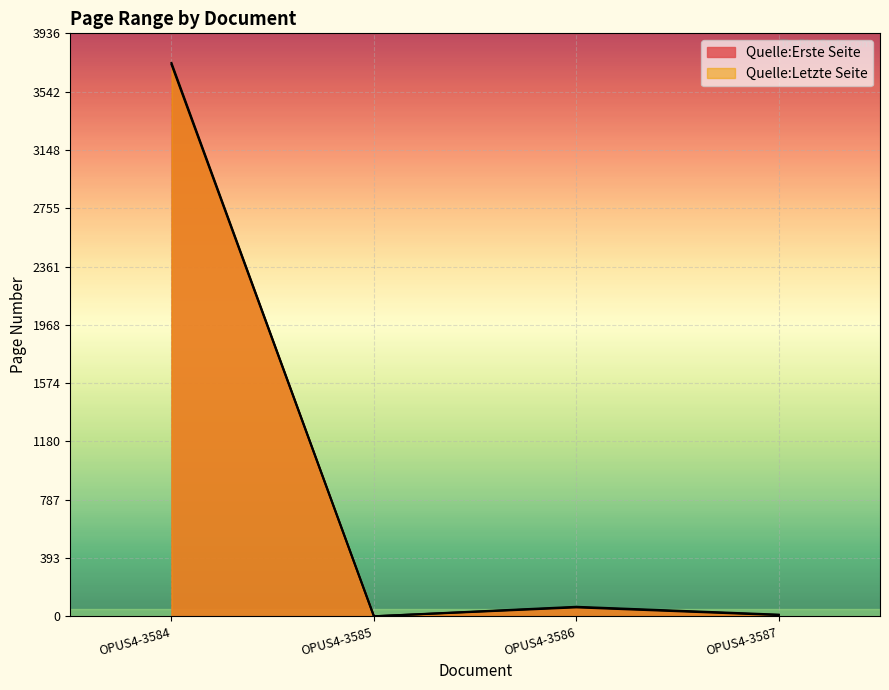

Which series has the largest total across all categories?

Quelle:Letzte Seite